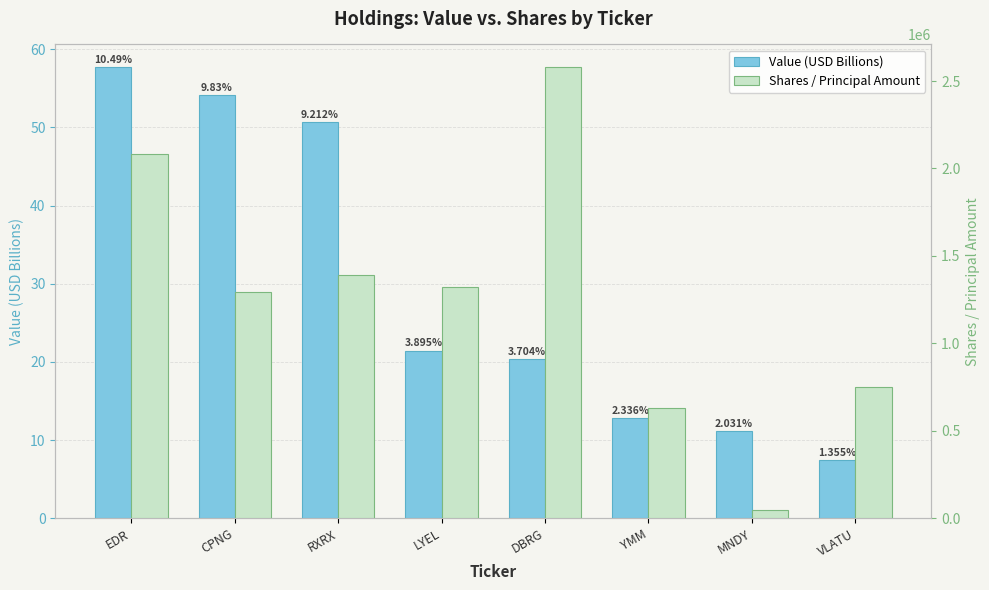

How many bars are there in total?

16